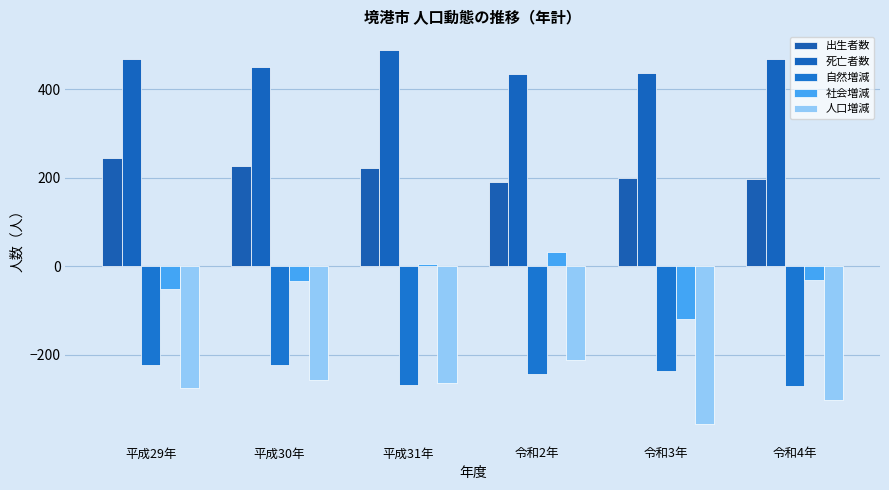

How many bars are there in each group?

5